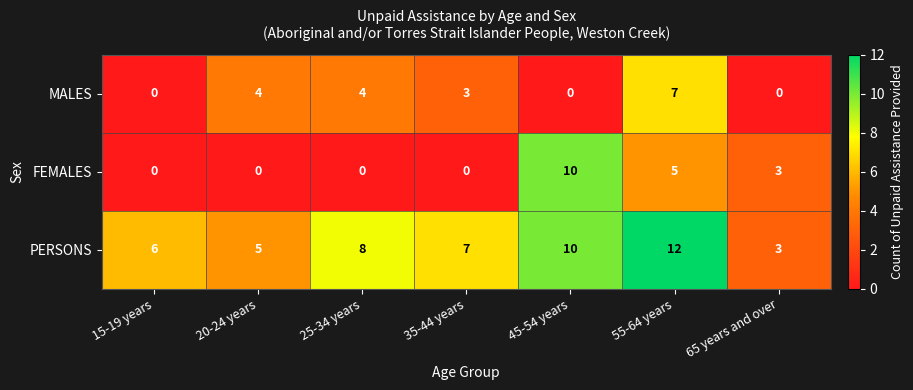

What is the spread (max minus min) of values at 55-64 years?

7